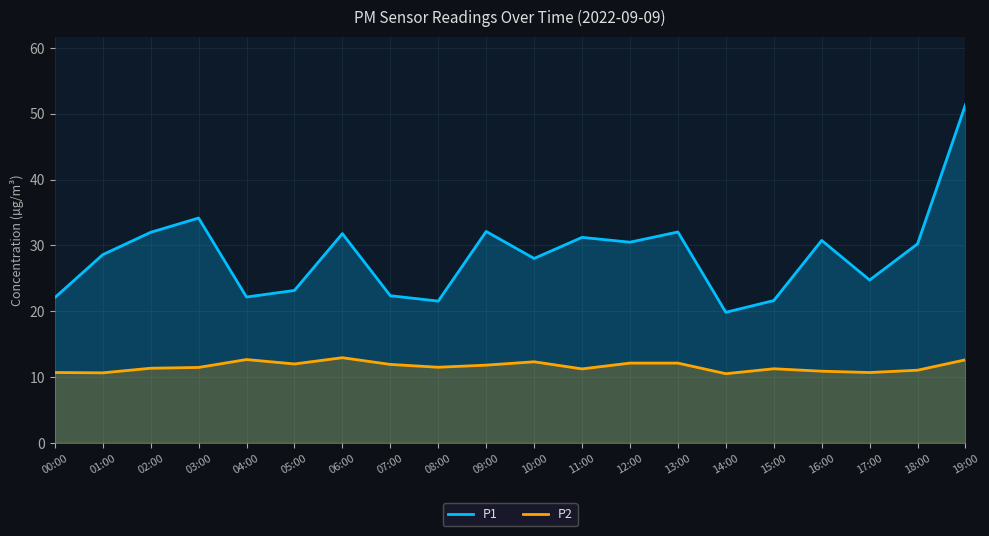

True or false: P2 and P1 intersect in this chart.

False